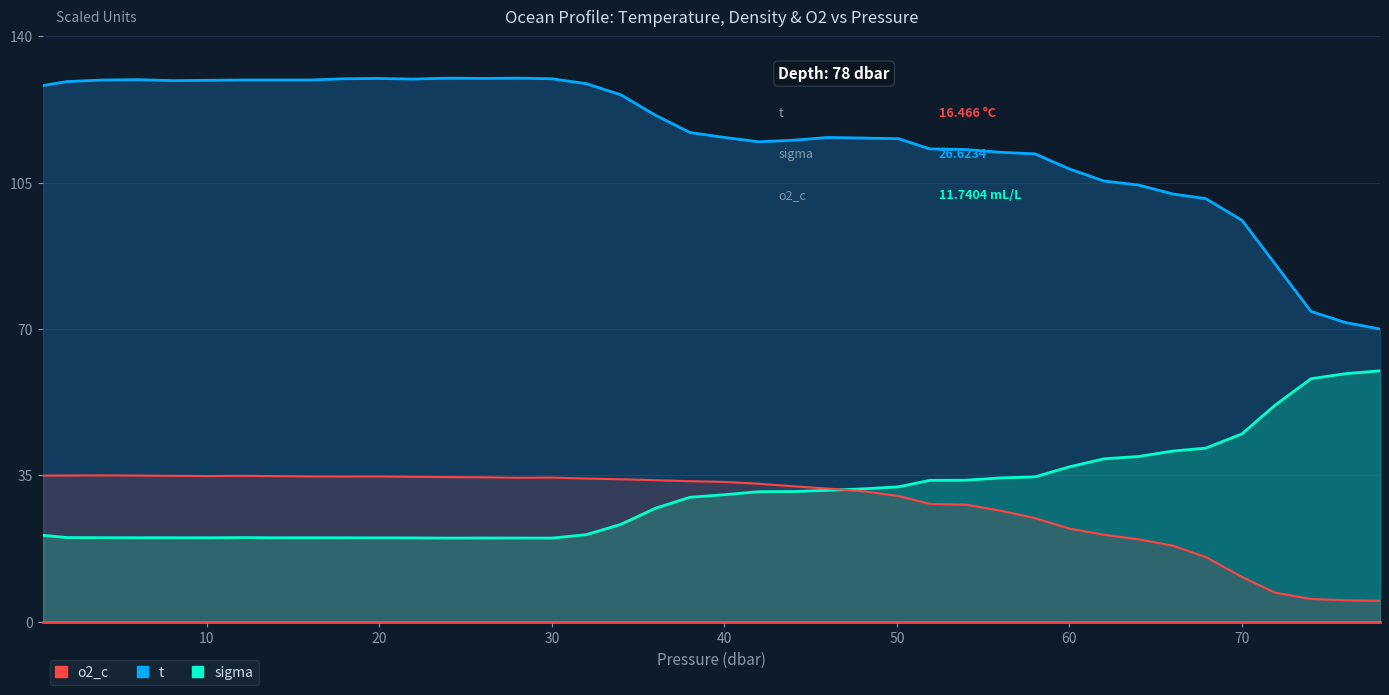

Is it true that o2_c equals 18.2 at 18?

False